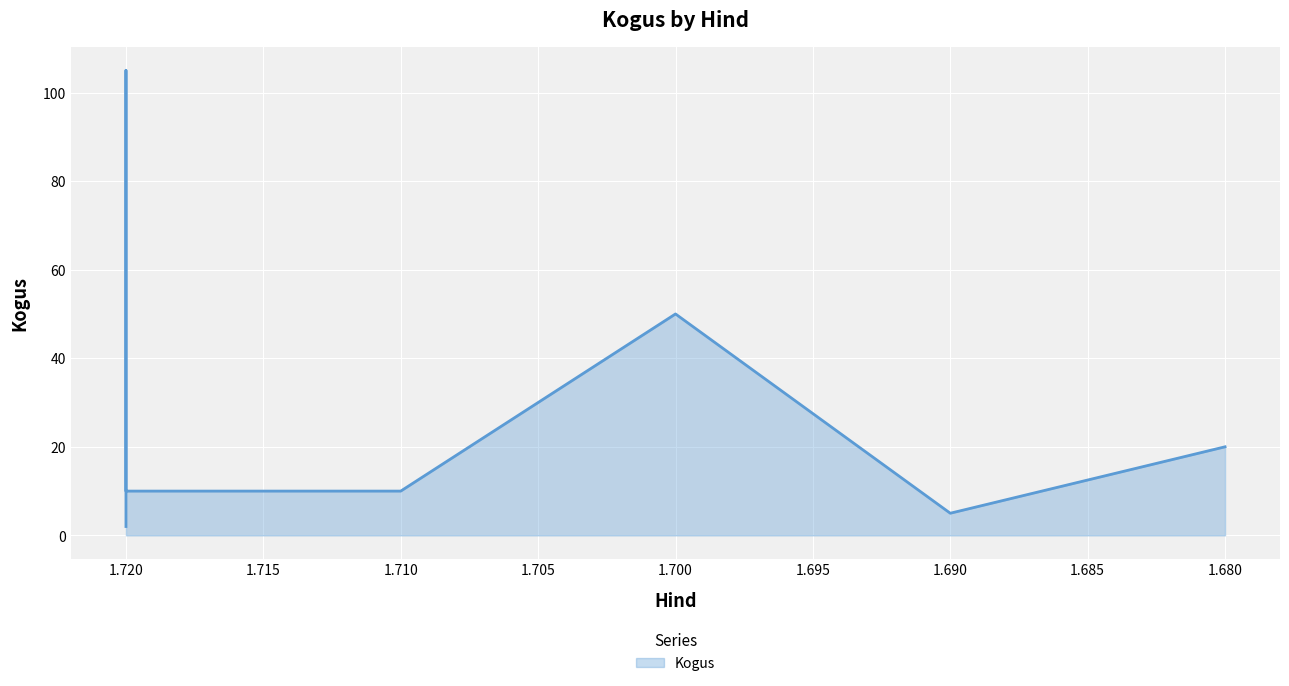

Count the number of values greater than 10.

3